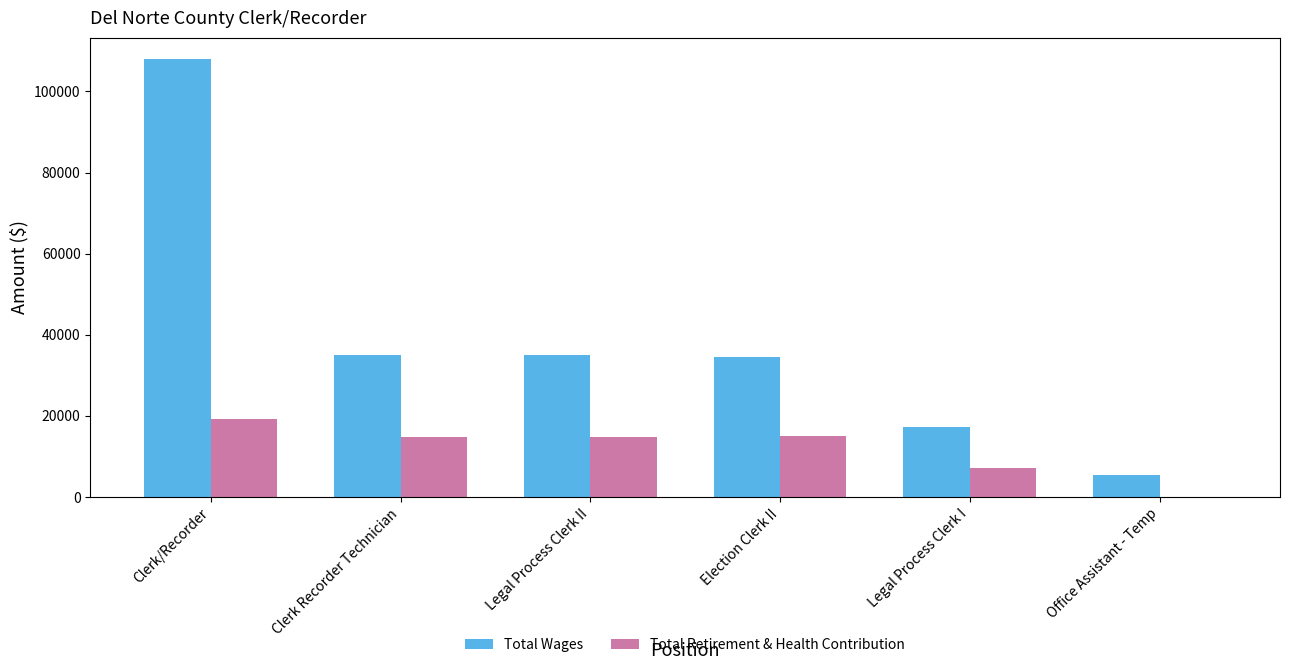

Count the number of data series in this chart.

2